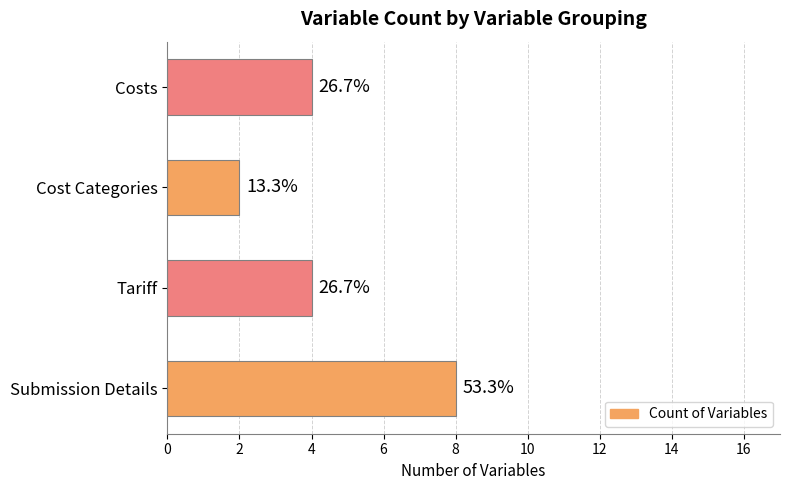

How many bars are there in total?

4